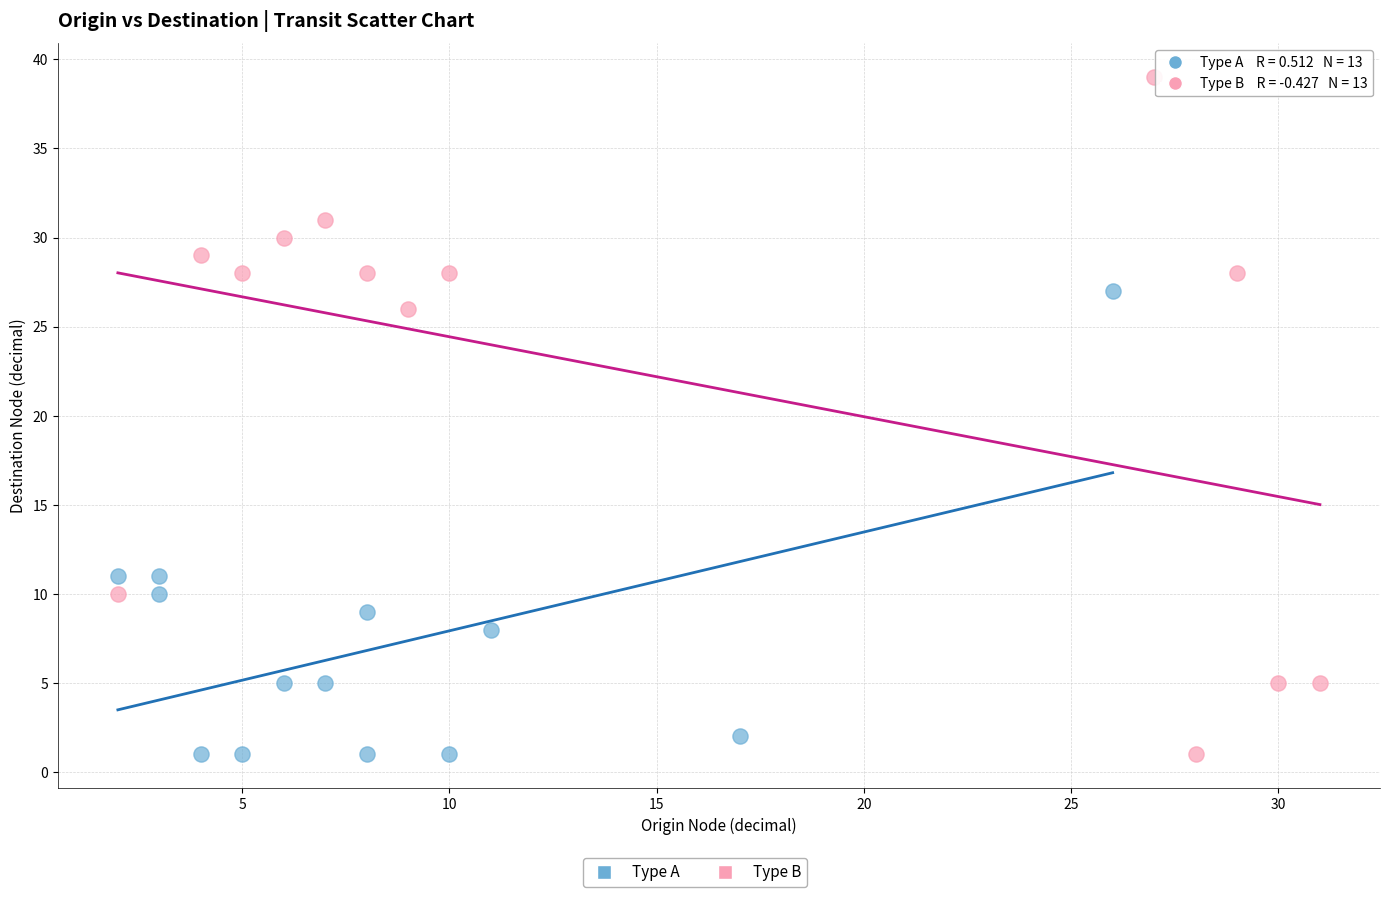

Which series has the largest Y range (max minus min)?

Type B